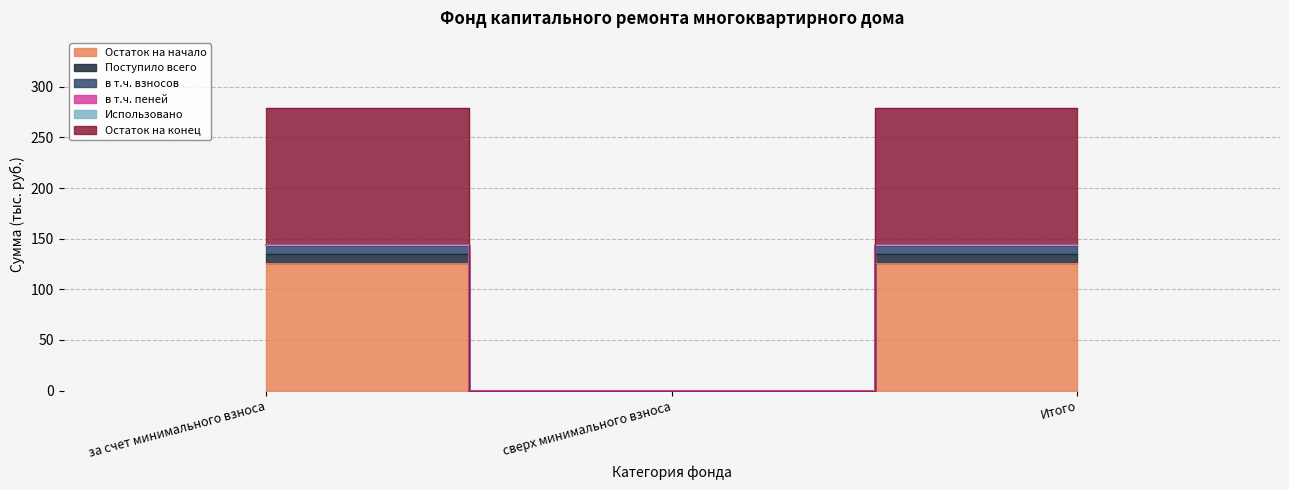

Rank the categories by Остаток на начало value from lowest to highest.

сверх минимального взноса, за счет минимального взноса, Итого